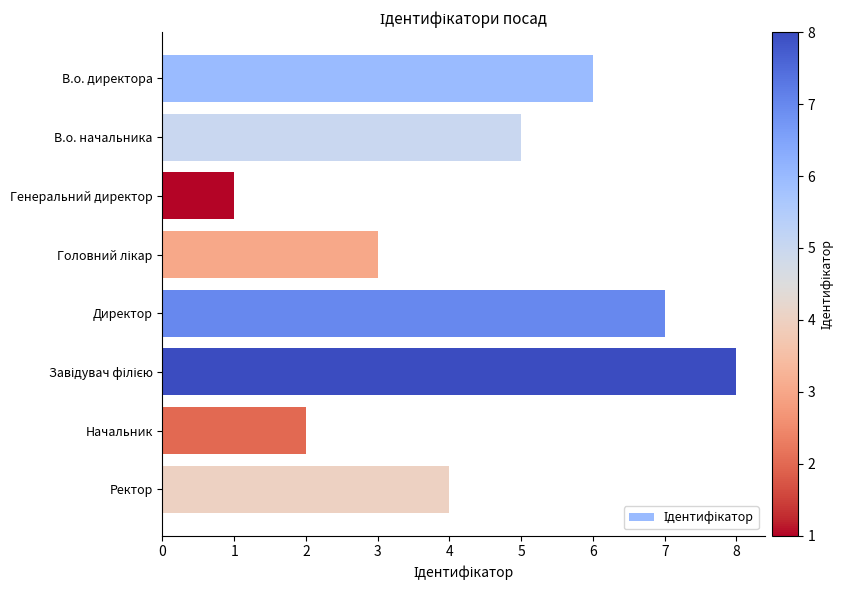

The value at Начальник is 1. True or false?

False